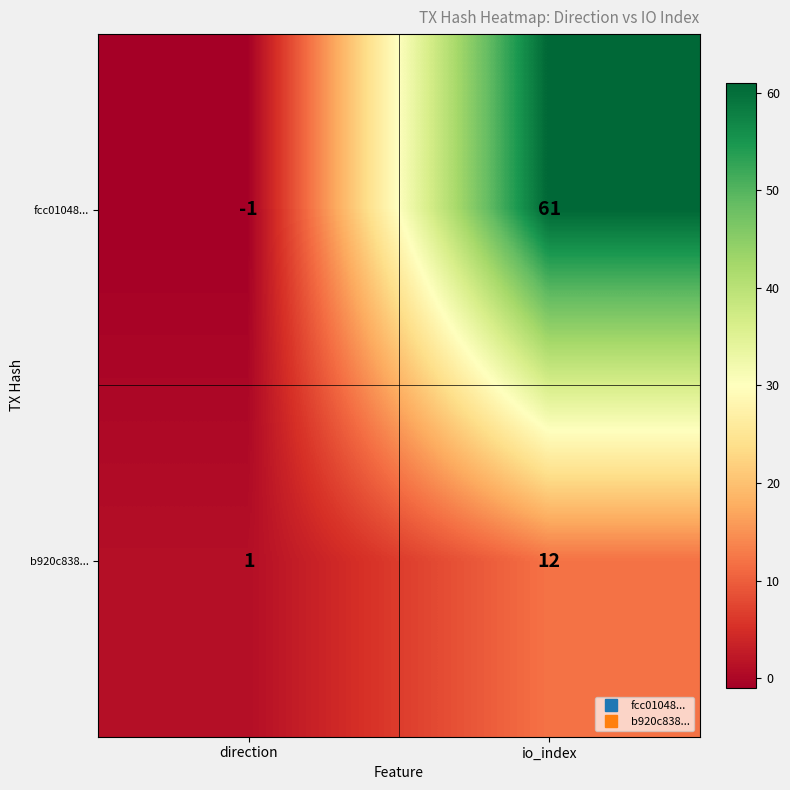

At which category does the chart reach its peak across all series?

io_index